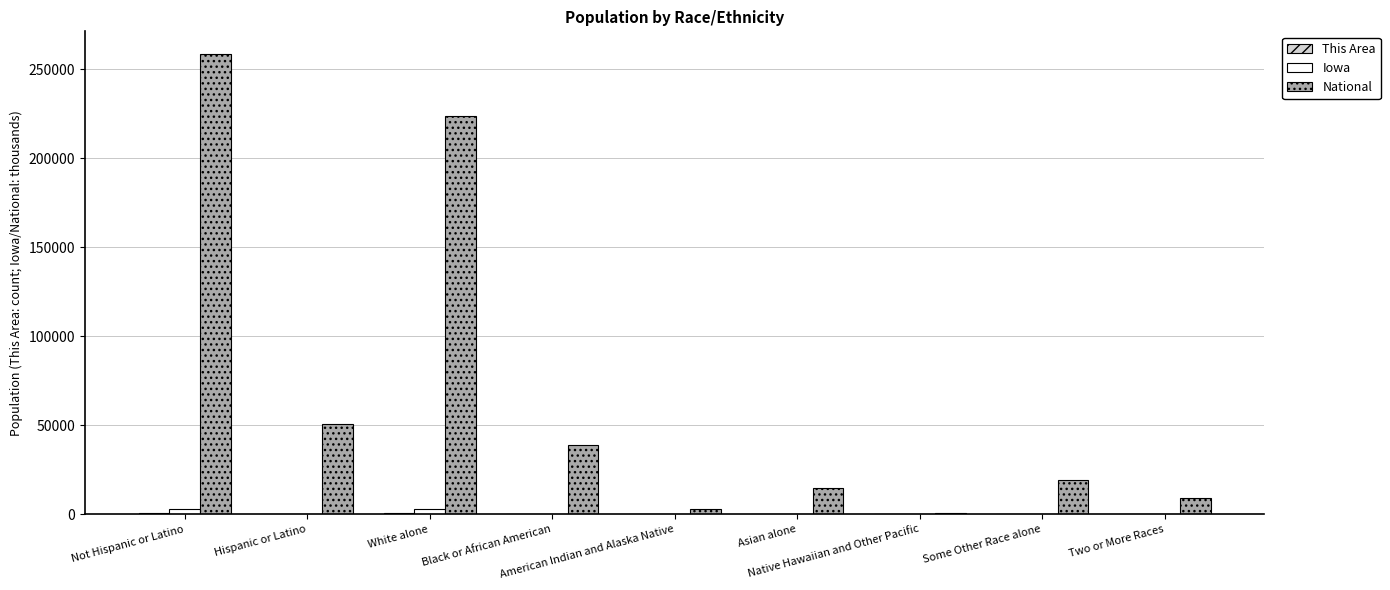

True or false: This Area has a value of 0.0 at Black or African American.

True